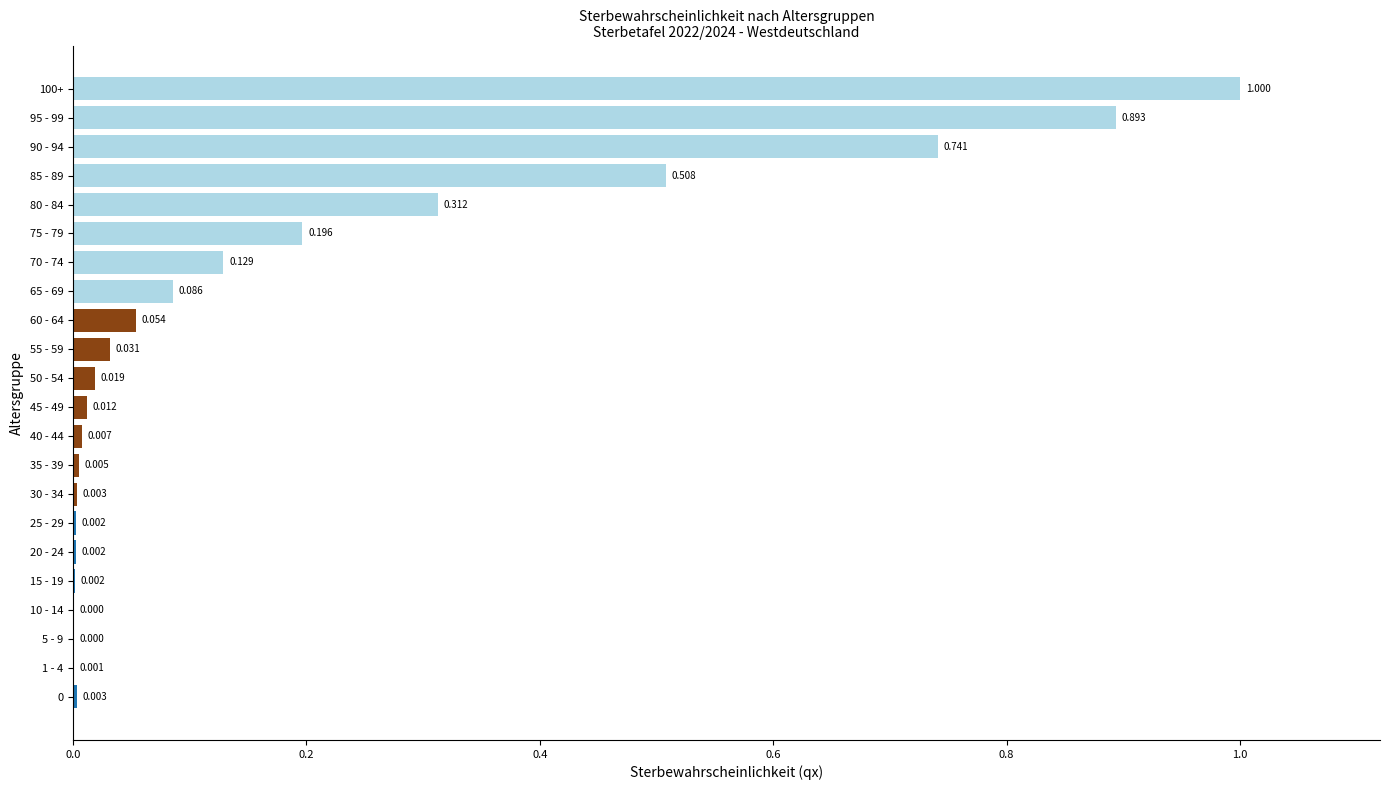

Are the bars horizontal?

Yes